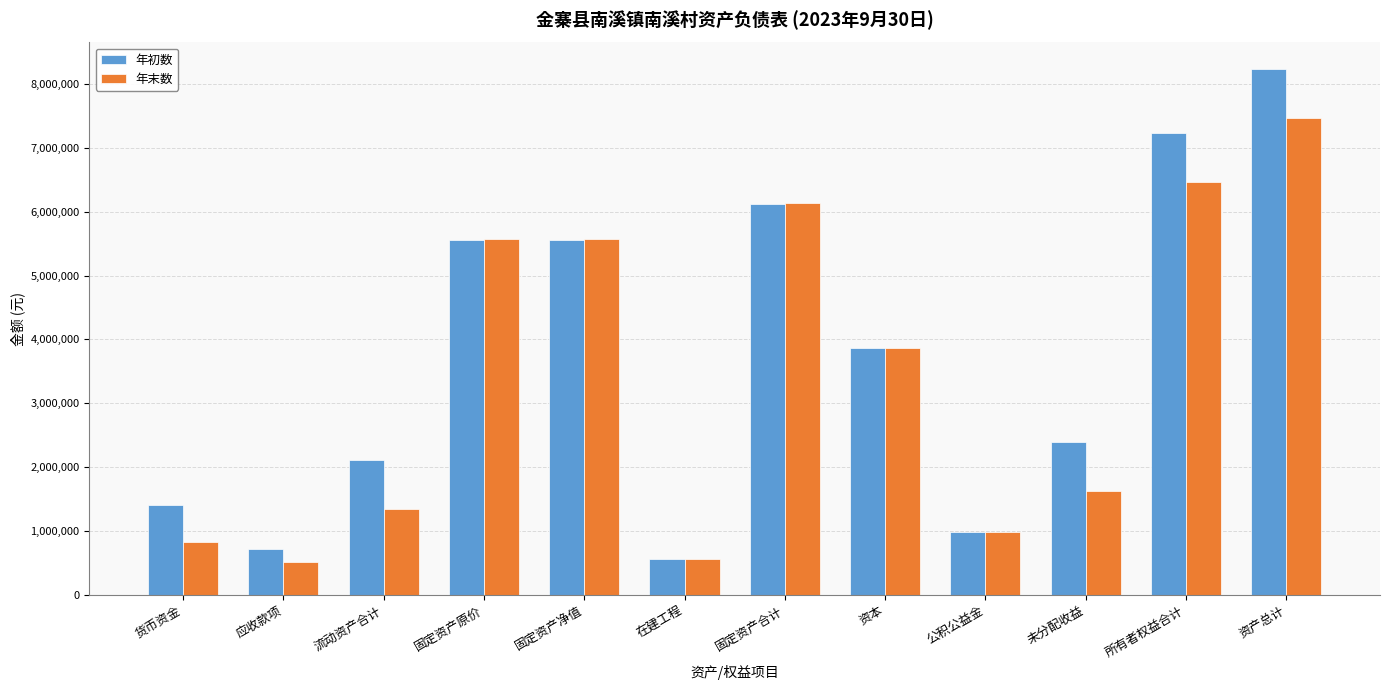

At which category does the chart reach its peak across all series?

资产总计